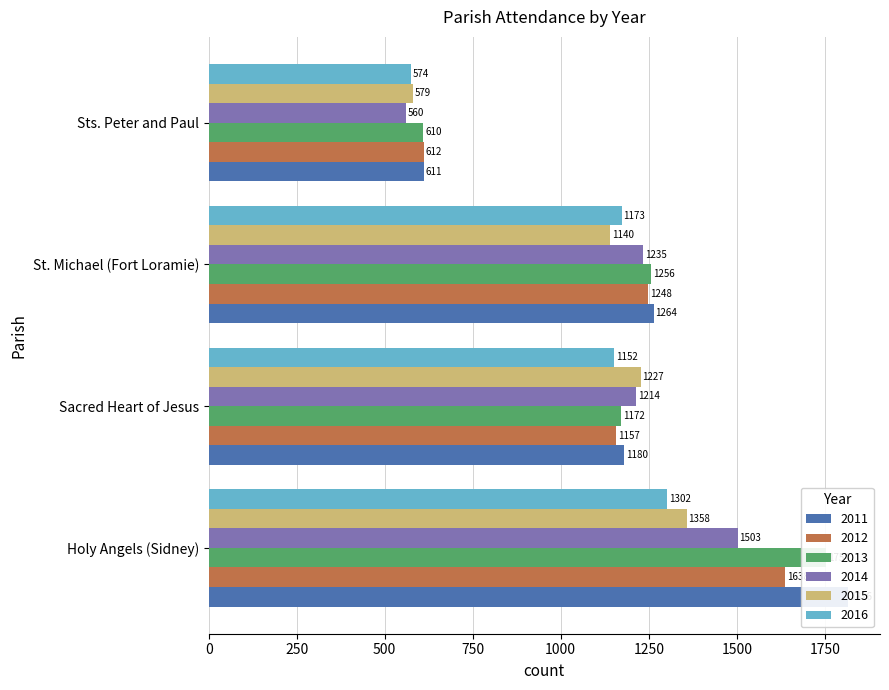

What is the spread (max minus min) of values at St. Michael (Fort Loramie)?

124